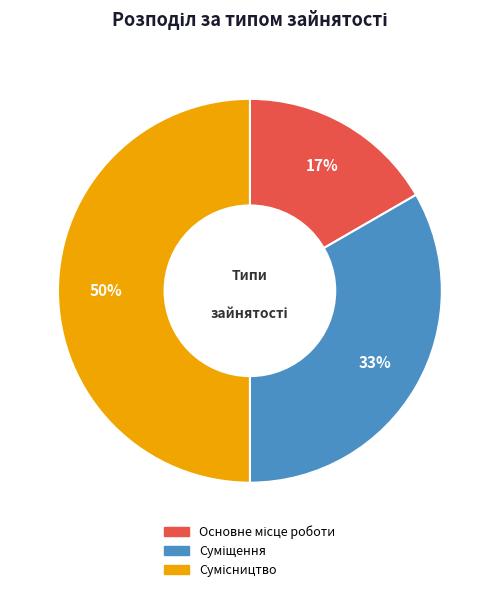

How many slices are in this pie chart?

3